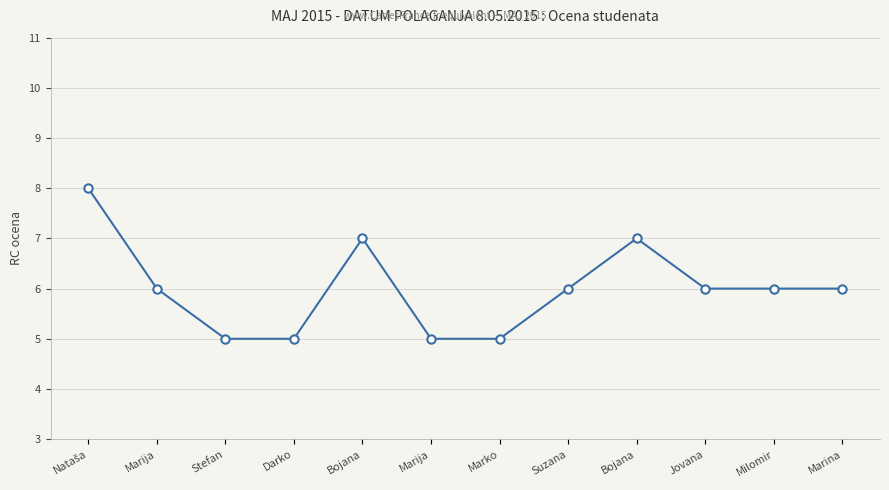

How many distinct data groups are displayed?

1